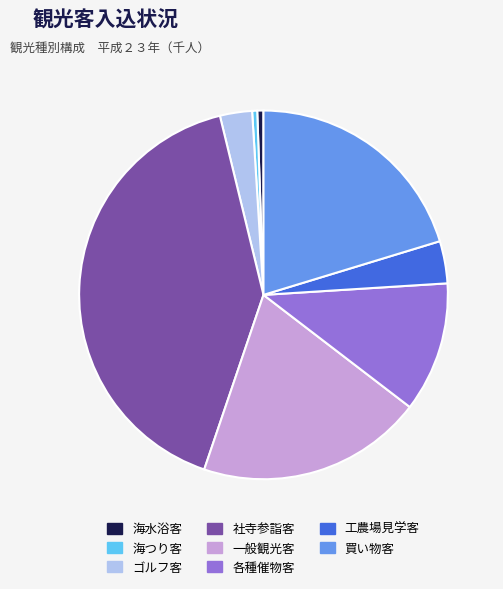

Approximately how many times larger is the value at 社寺参詣客 compared to 工農場見学客?

11.1